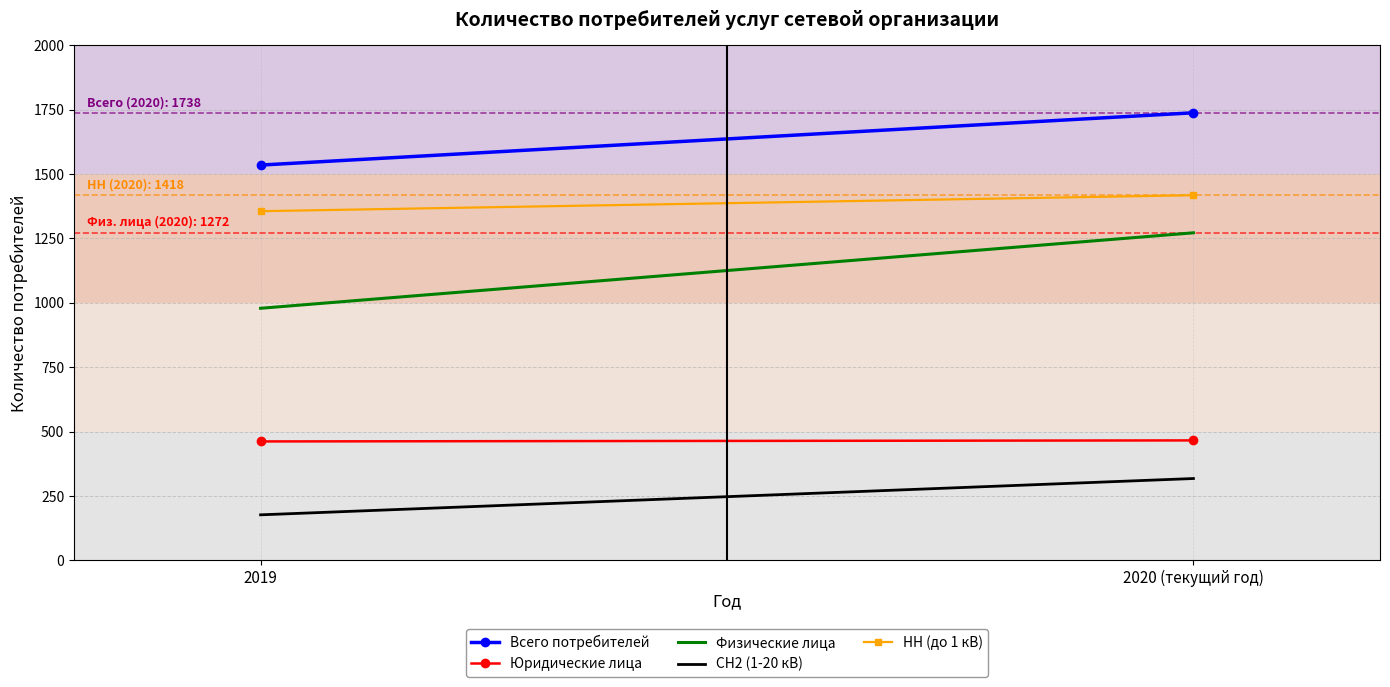

Which series has the largest total across all categories?

Всего потребителей